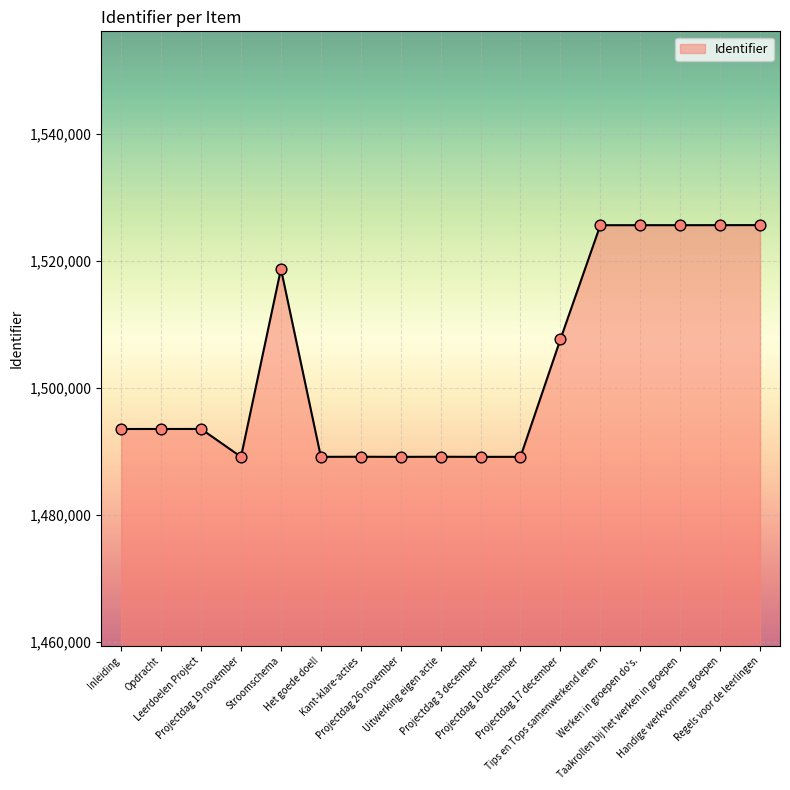

What is the ratio of the value at Tips en Tops samenwerkend leren to the value at Kant-klare-acties?

1.0